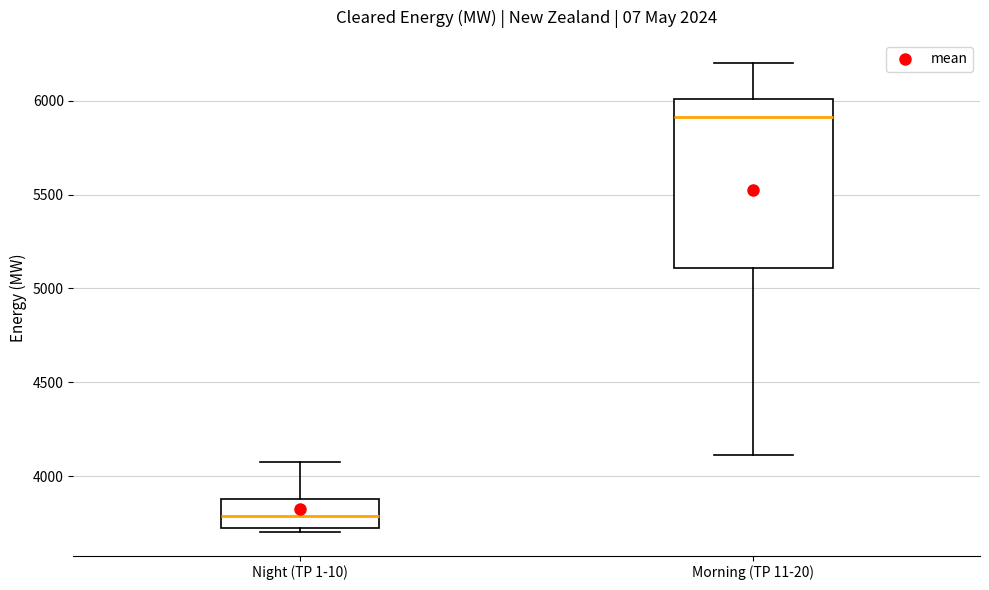

Which box's median line is the highest?

Morning (TP 11-20)